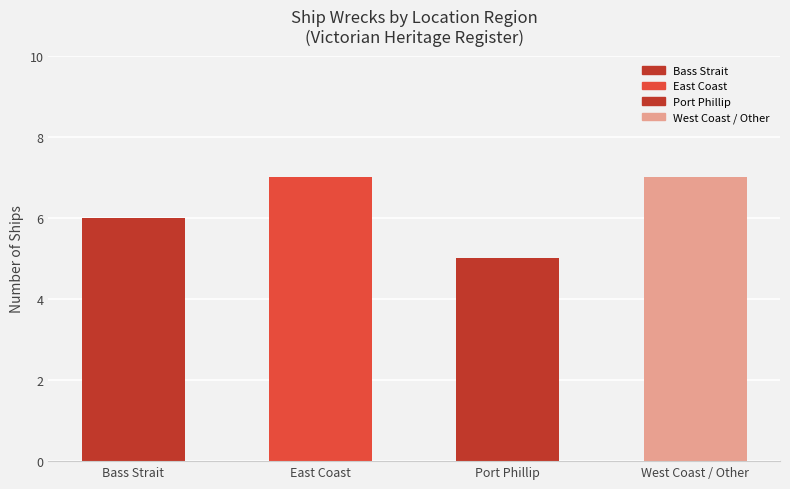

Where is the data nearest to the value 6?

Bass Strait